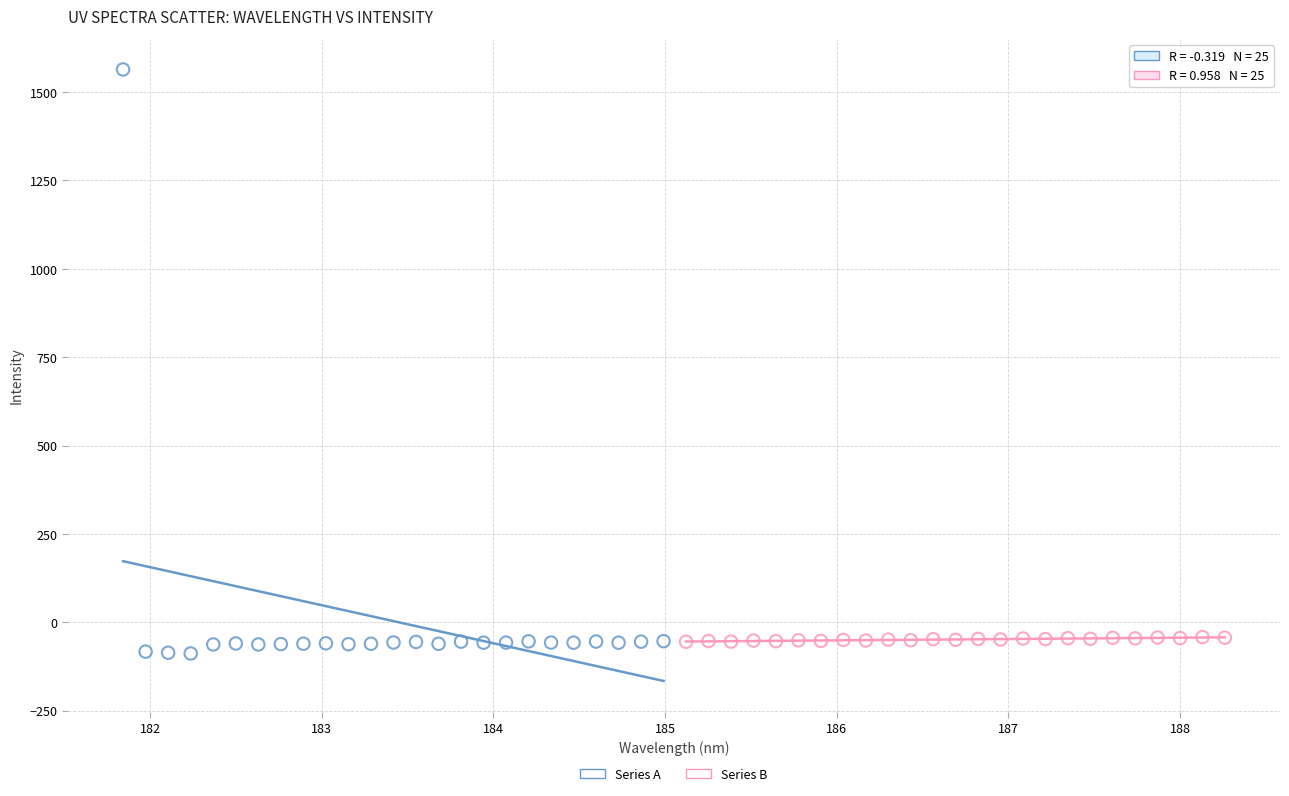

Which series contains the lowest Y value?

Series A